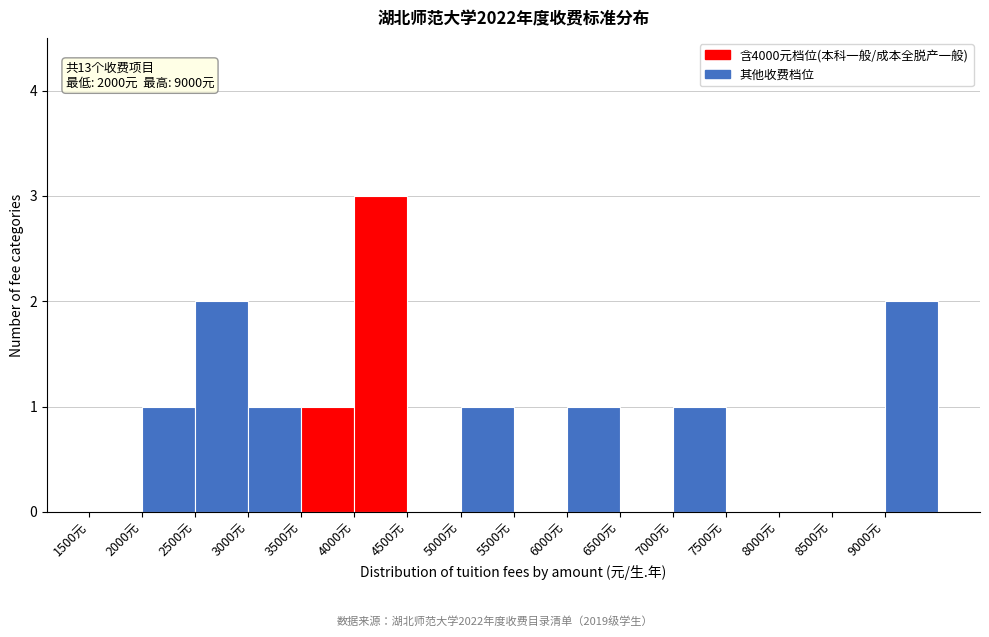

Which range on the x-axis has the tallest bar?

4000 to 4500